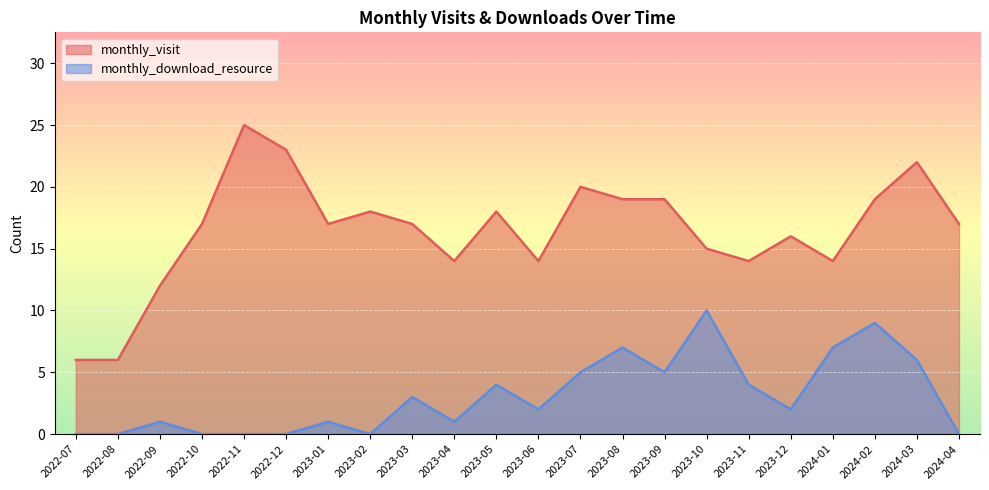

How many lines are shown in the chart?

2